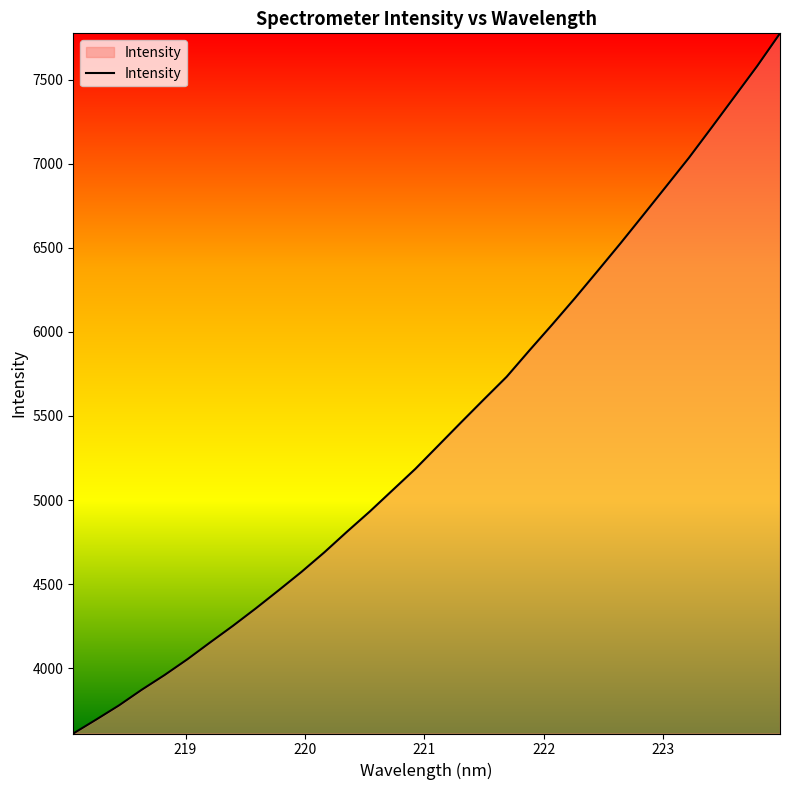

What is the average value?

5411.1